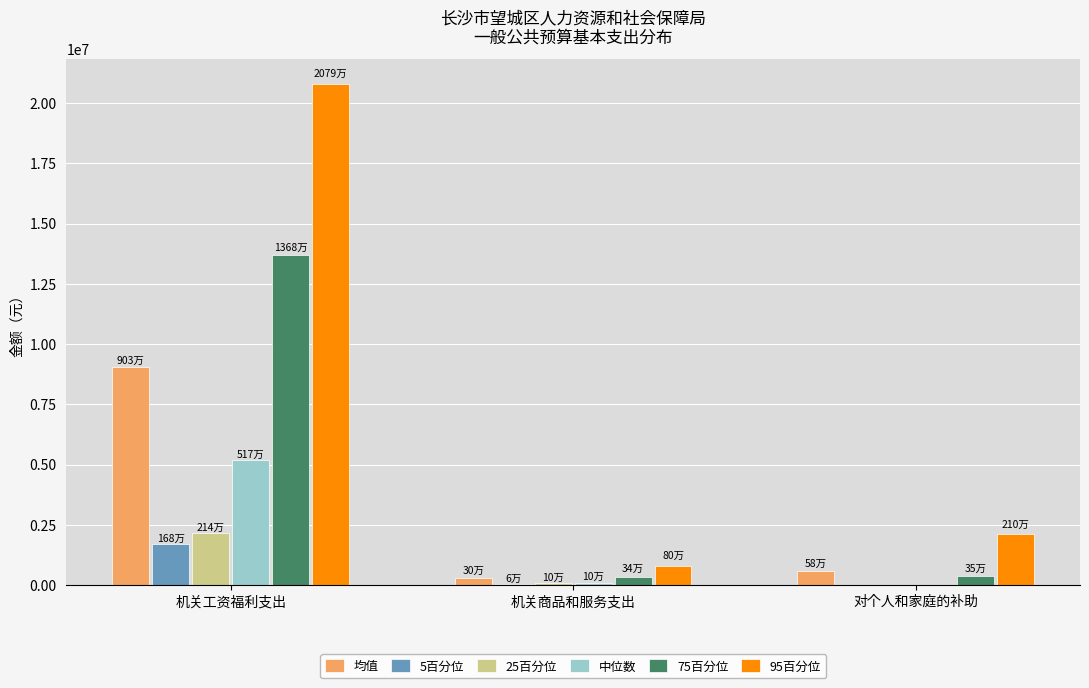

What is the greatest value displayed?

20796345.4